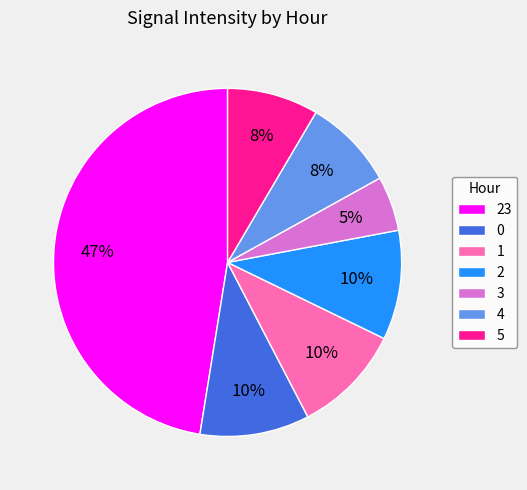

How many segments does this pie chart have?

7